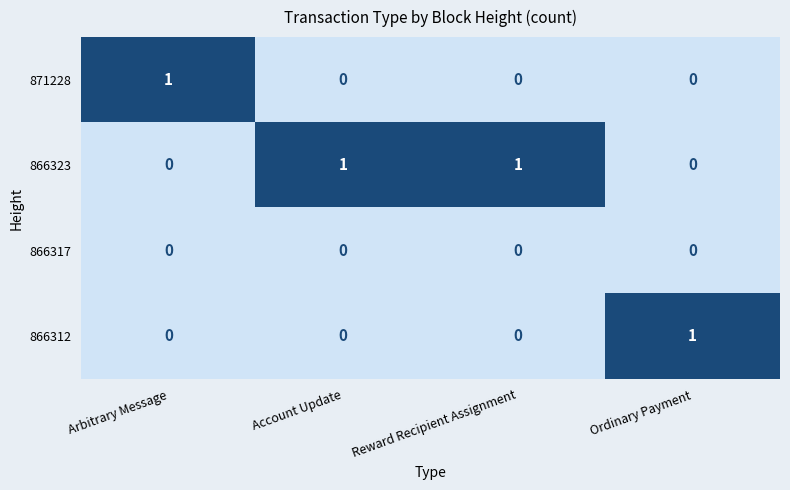

What is the maximum value shown in the chart?

1